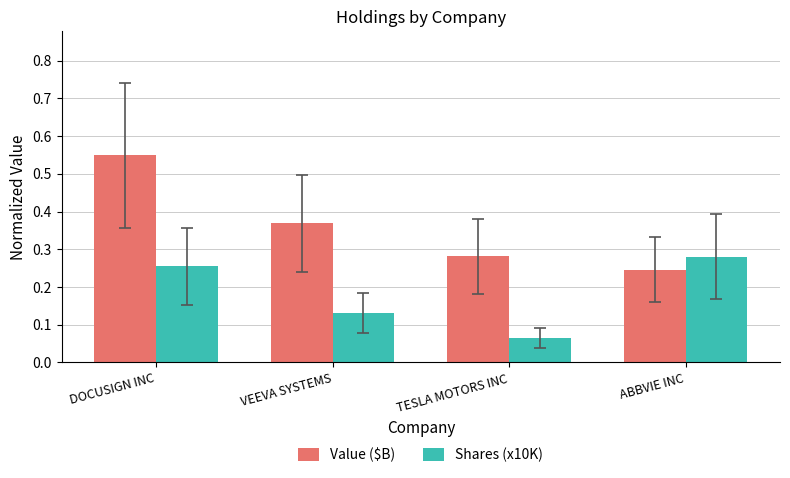

What is the sum of the Value ($B) values at TESLA MOTORS INC and DOCUSIGN INC?

0.8